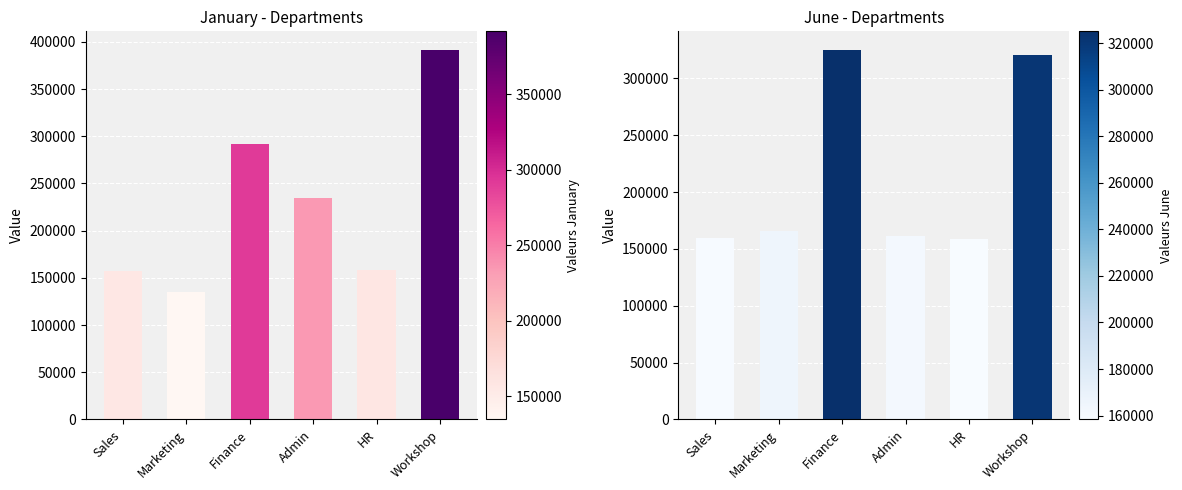

What is the difference between the June values at Marketing and Workshop?

155001.0